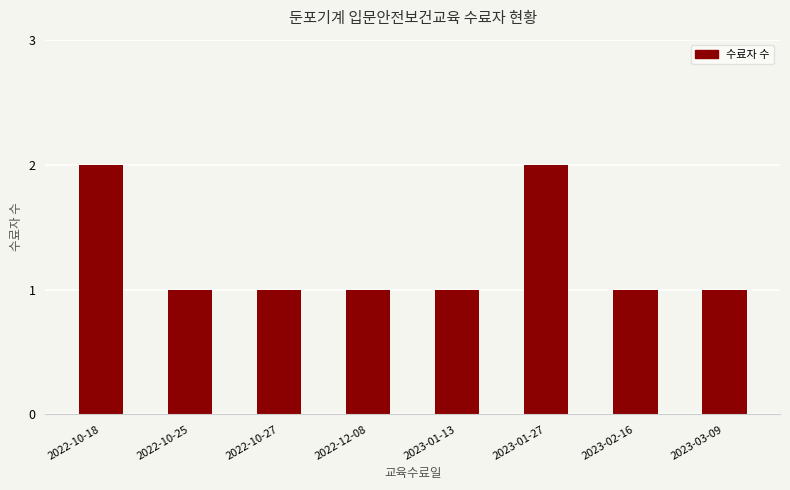

Count the values in the range 1 to 2.

8